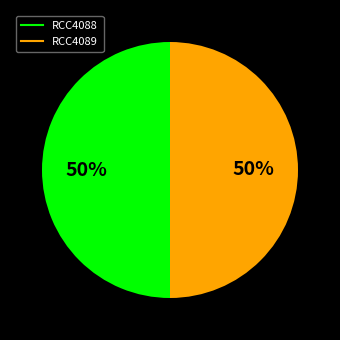

Approximately how many times larger is the value at RCC4089 compared to RCC4088?

1.0